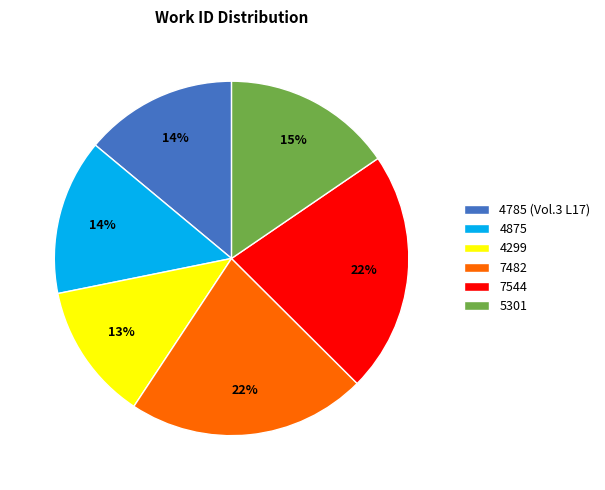

True or false: 7544 accounts for 22% of the total.

True